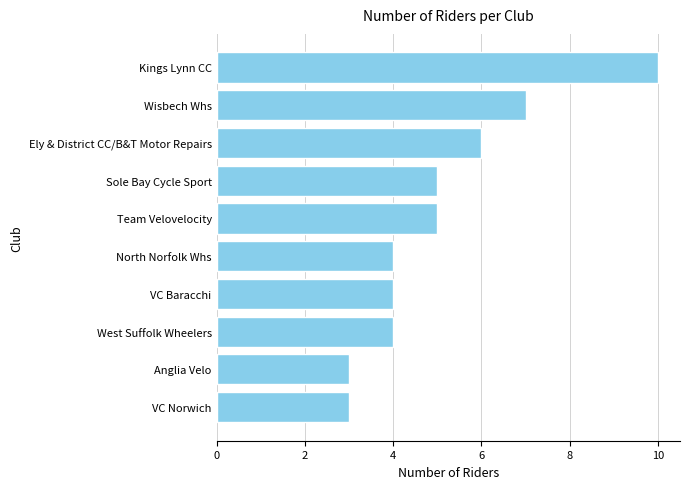

The chart shows a value of 13 at Kings Lynn CC. True or false?

False